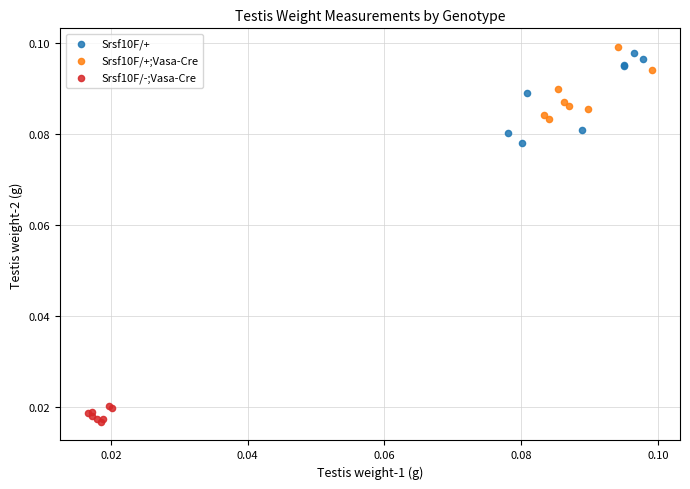

What are all the series names shown in the legend?

Srsf10F/+, Srsf10F/+;Vasa-Cre, Srsf10F/-;Vasa-Cre